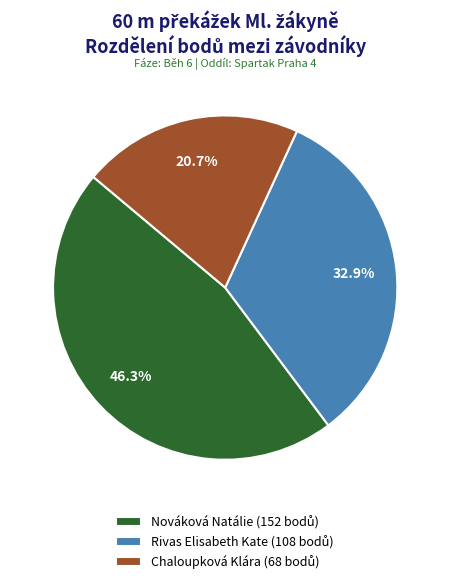

Is there a majority slice in this chart?

No